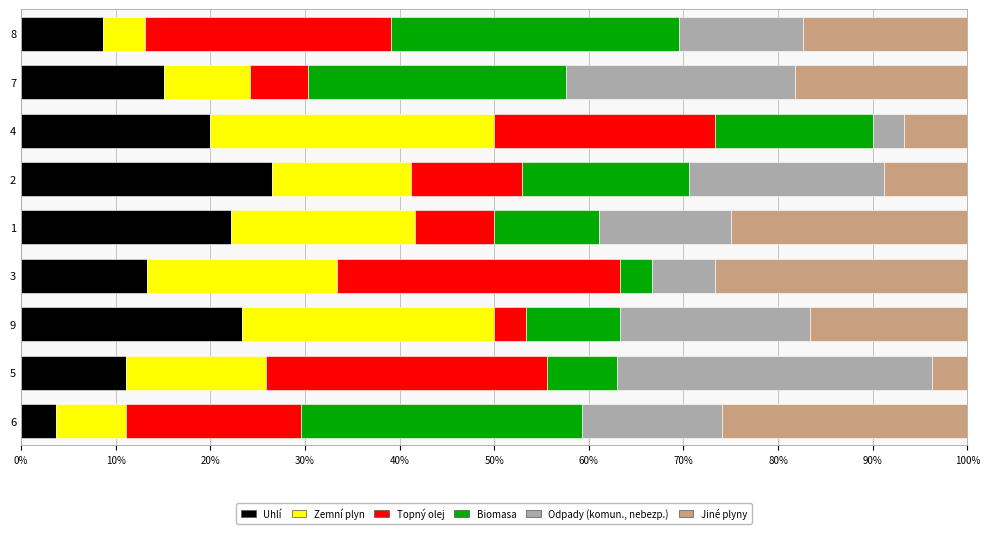

Is it true that Uhlí equals 23.1 at 3?

False